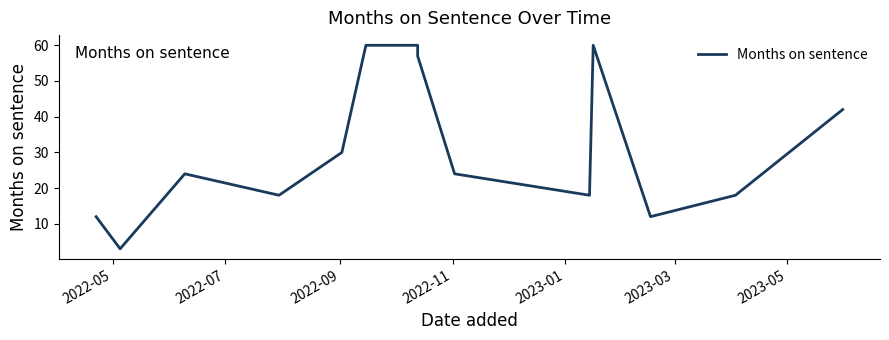

Reading left to right, extract all data points from this chart.

12	3	24	18	30	60	60	60	57	24	18	60	12	18	42